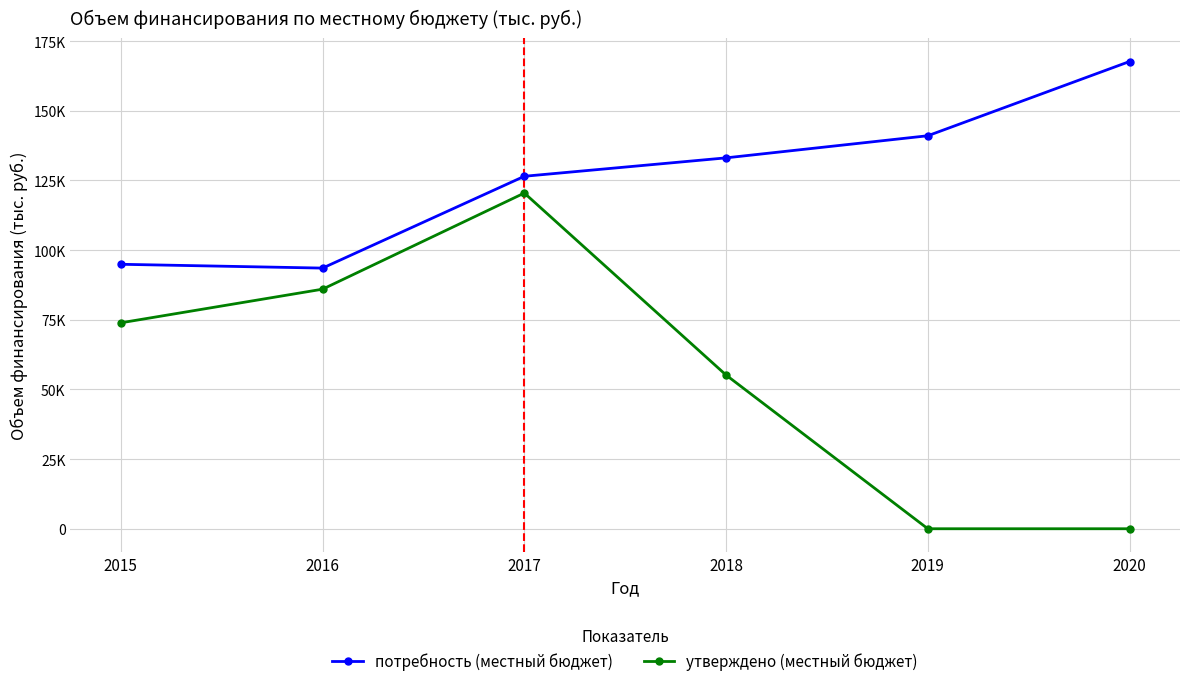

At 2018, list the series in order from largest to smallest.

потребность (местный бюджет), утверждено (местный бюджет)